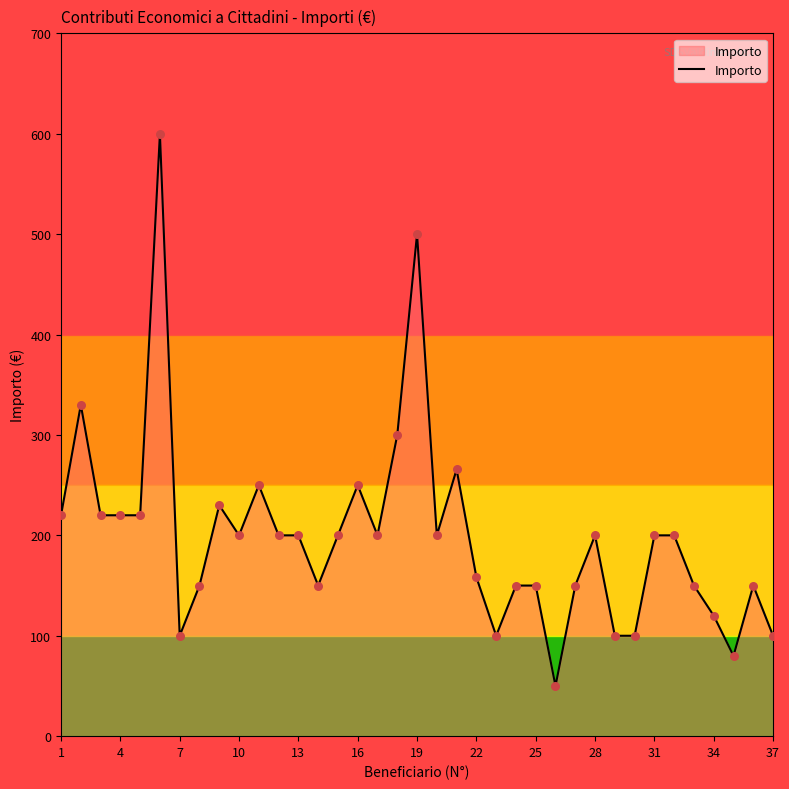

What is the smallest value displayed?

50.0